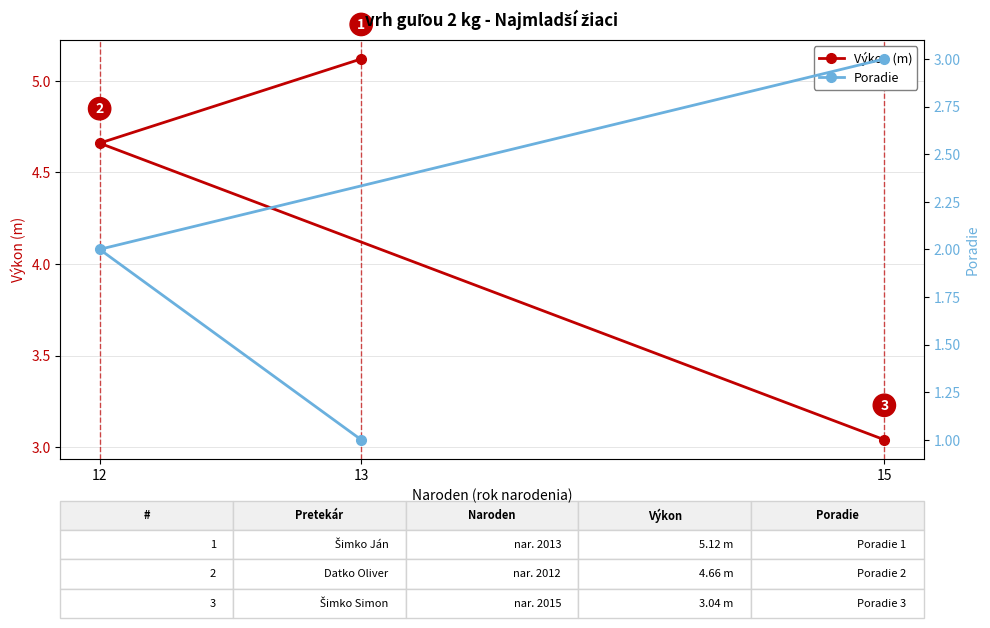

What is the difference between the maximum and minimum values in the Výkon (m) series?

2.1